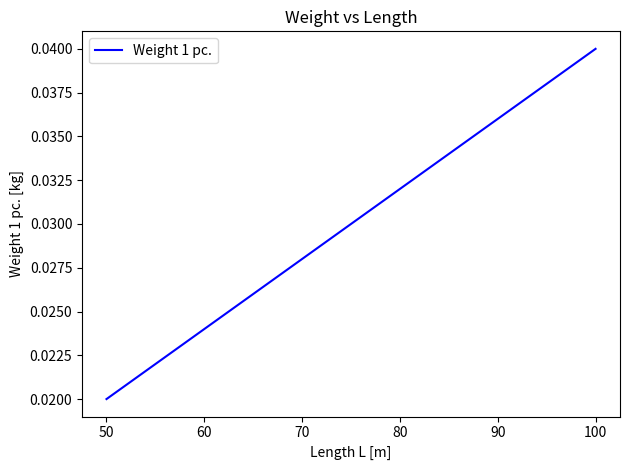

How many distinct data groups are displayed?

1